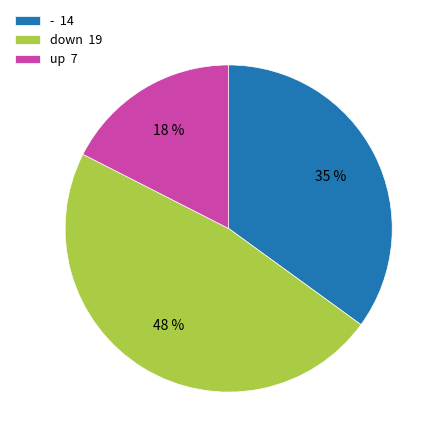

To the nearest percent, what is the difference between the - and up slice percentages?

17%